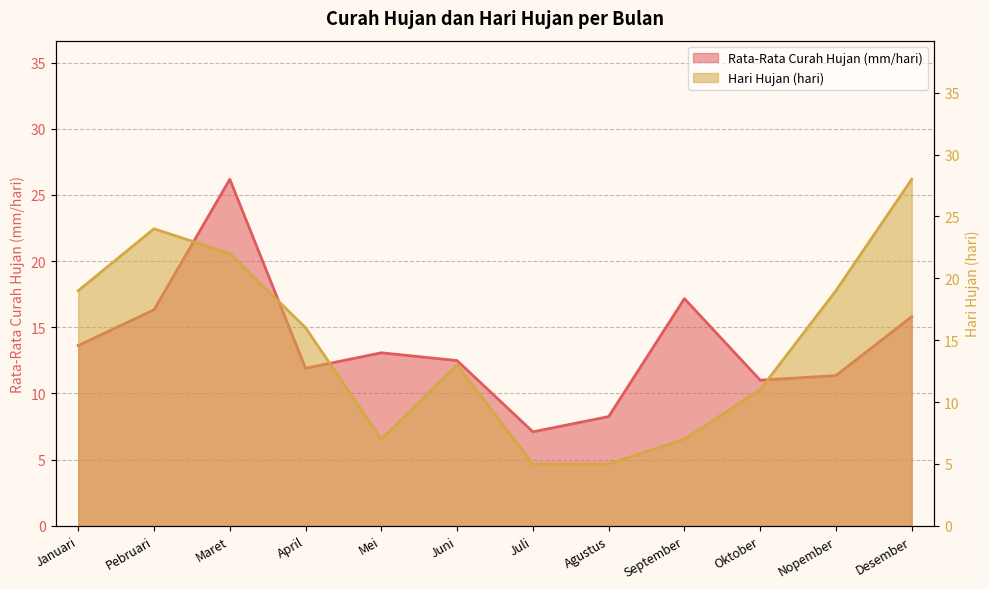

At how many categories does at least one series exceed 22?

3